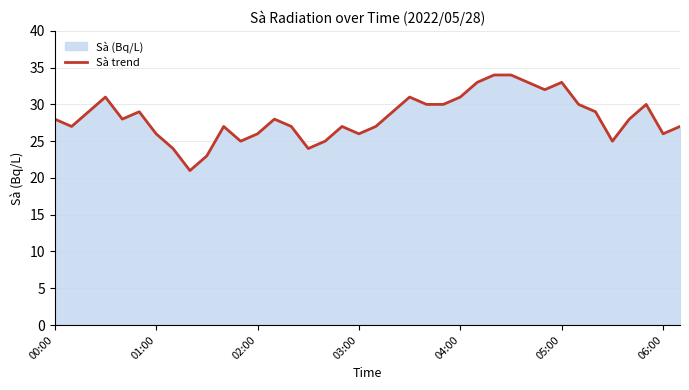

True or false: the data shows 46 at 31.

False